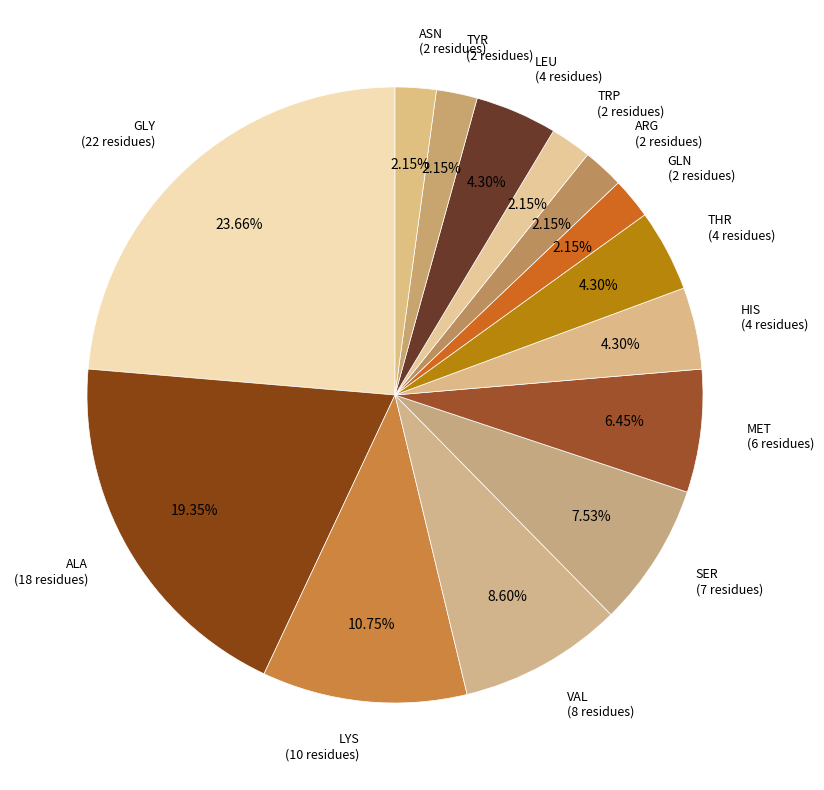

How many slices are in this pie chart?

14